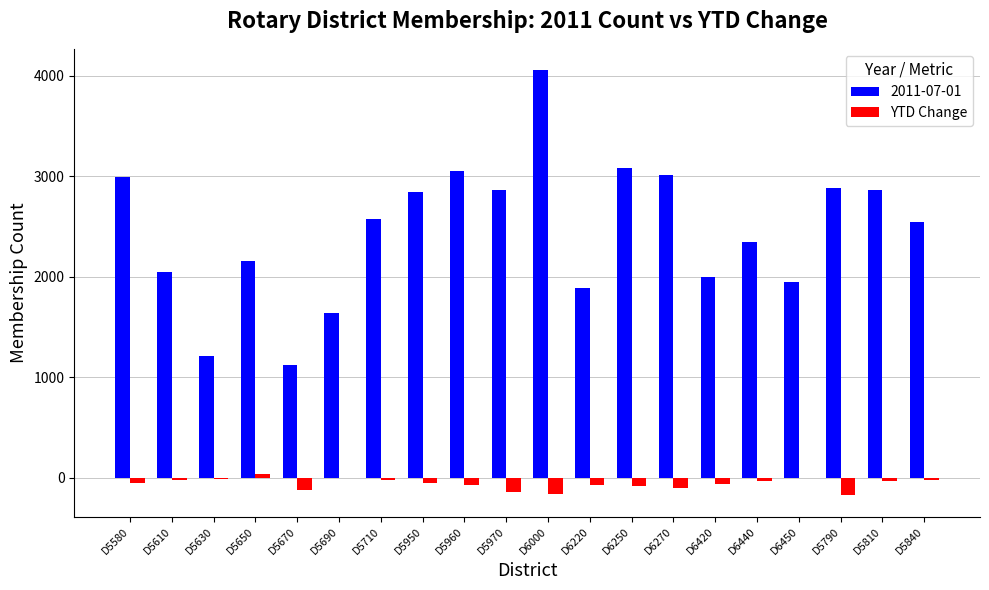

True or false: 2011-07-01 has a value of 3084 at D6250.

True